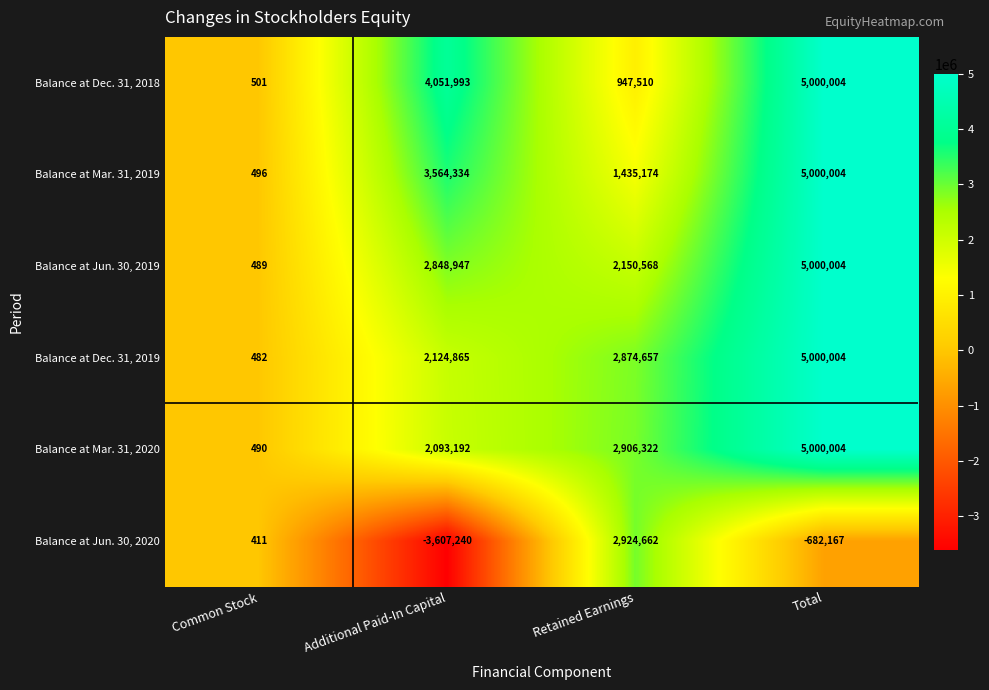

What is the difference between the maximum and minimum values in the Balance at Dec. 31, 2019 series?

4999522